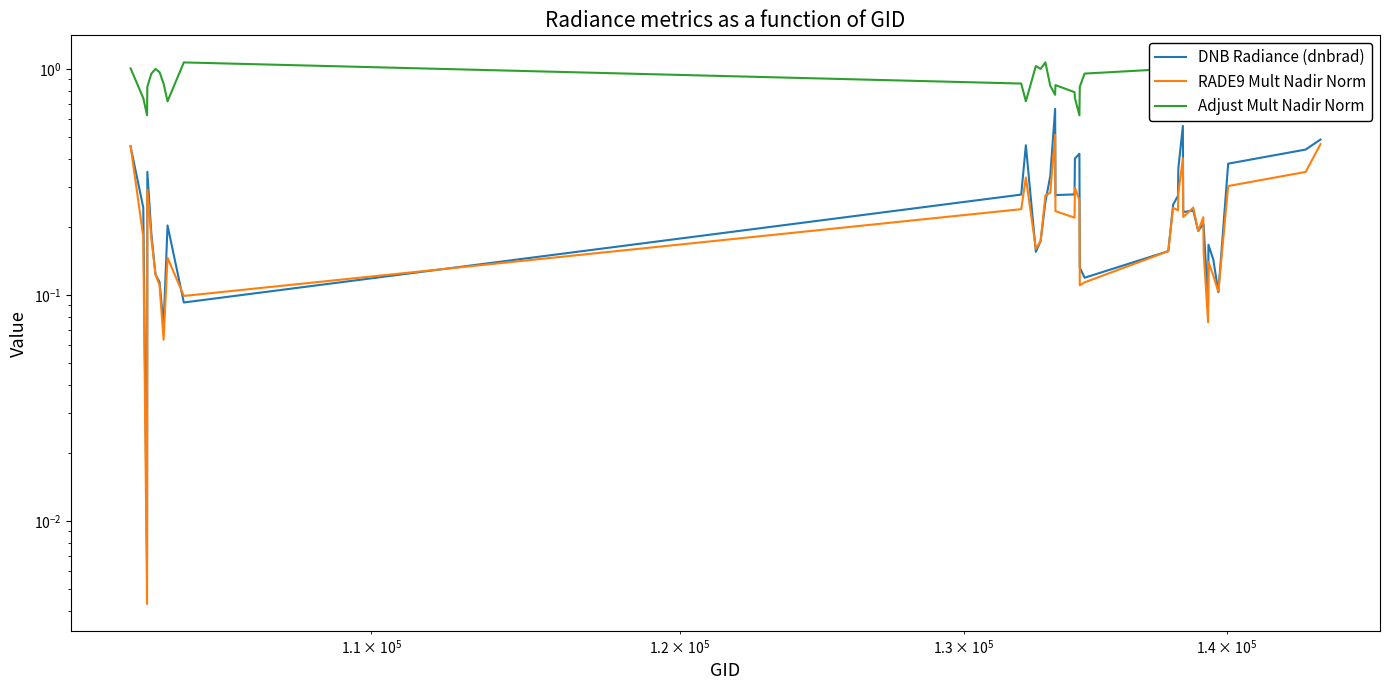

Which series has the widest spread of values?

DNB Radiance (dnbrad)